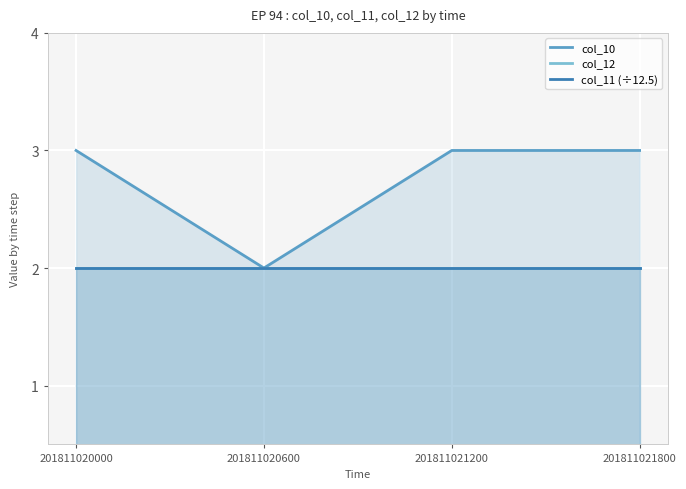

What is the value of the col_10 point at the 4th from the left?

3